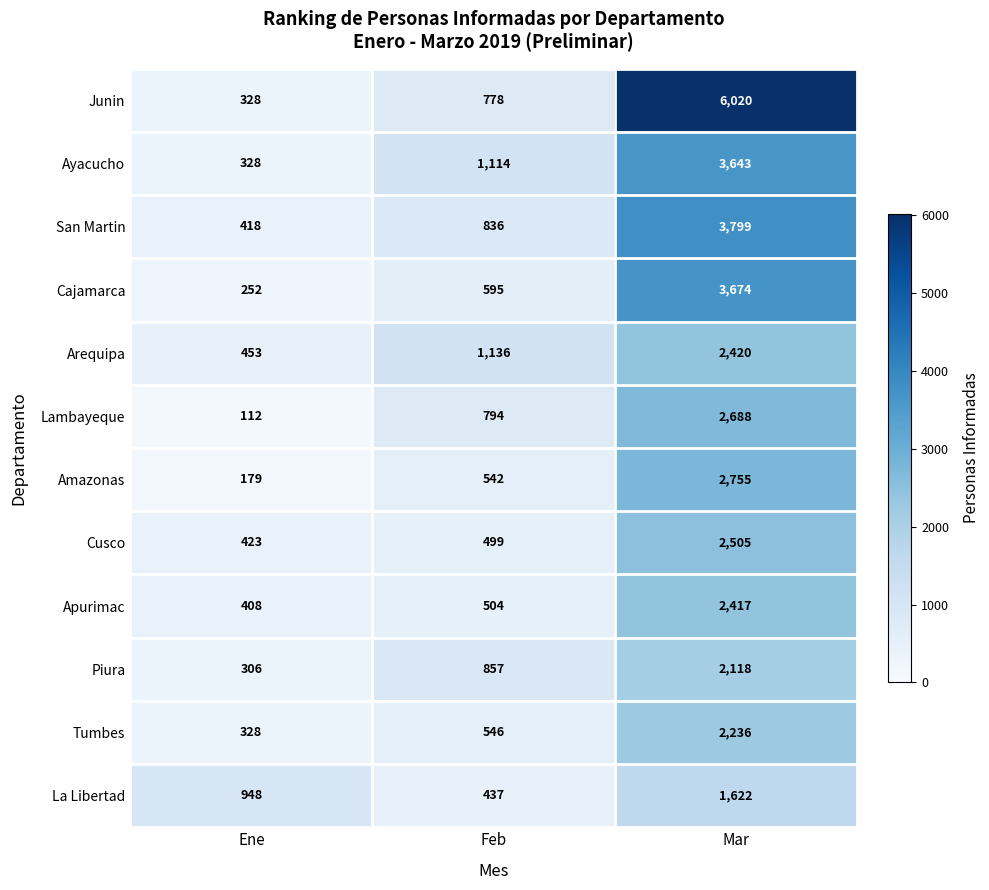

Rank the series by their maximum value, from lowest to highest.

La Libertad, Piura, Tumbes, Apurimac, Arequipa, Cusco, Lambayeque, Amazonas, Ayacucho, Cajamarca, San Martin, Junin